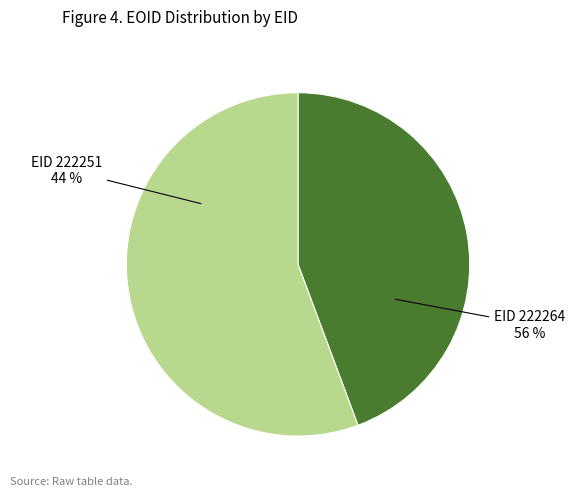

How many slices are in this pie chart?

2